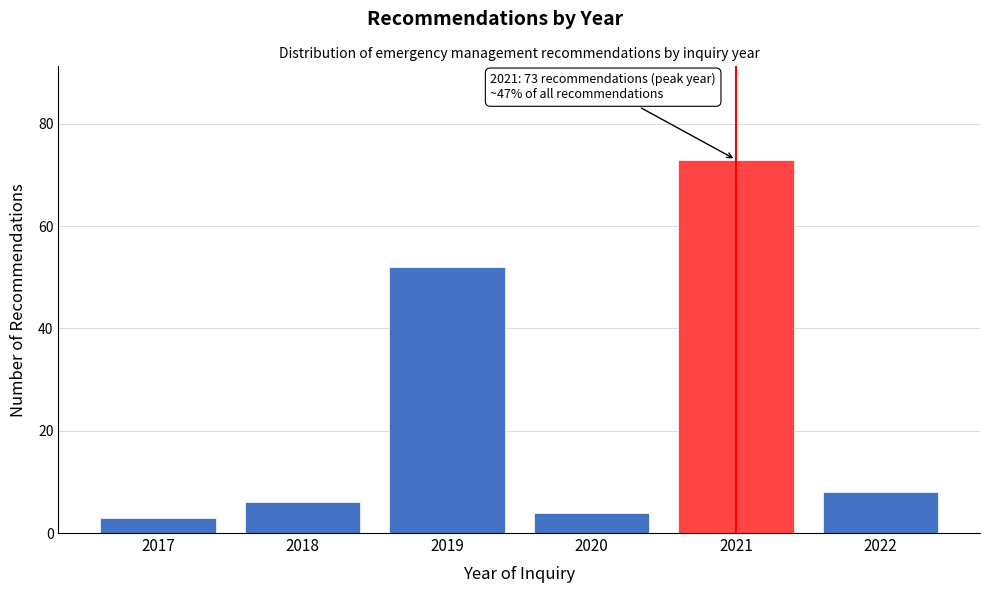

Reading left to right, list all the values displayed in this chart.

2017=3	2018=6	2019=52	2020=4	2021=73	2022=8